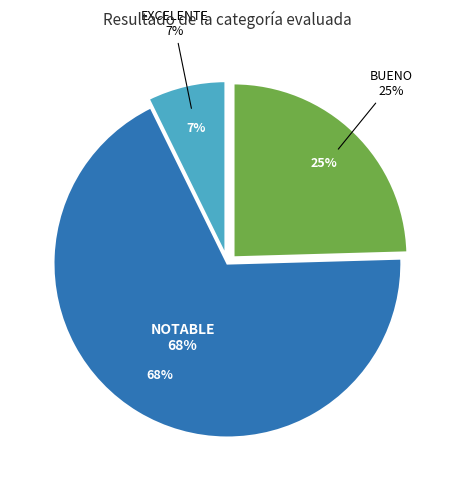

Is NOTABLE the majority of the pie?

Yes